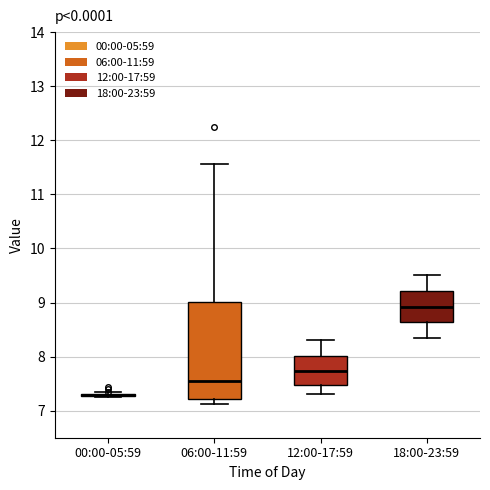

Which box is the tallest, from its lower edge to its upper edge?

06:00-11:59